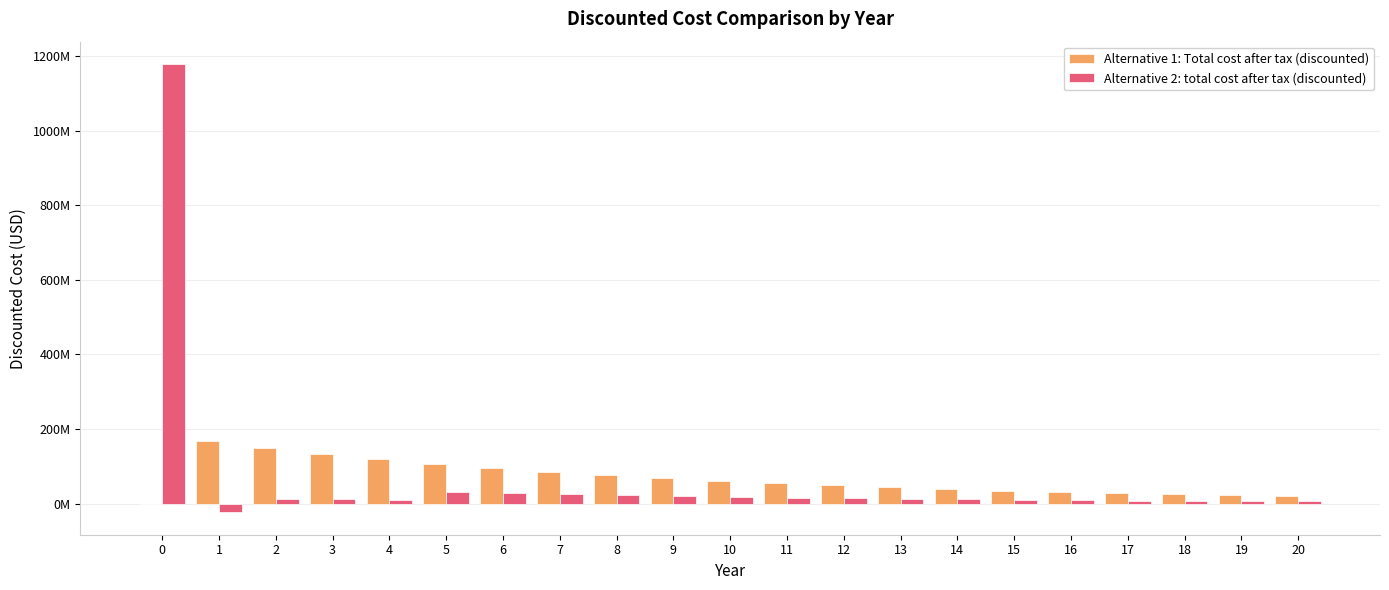

At how many categories does at least one series exceed 79571264?

8